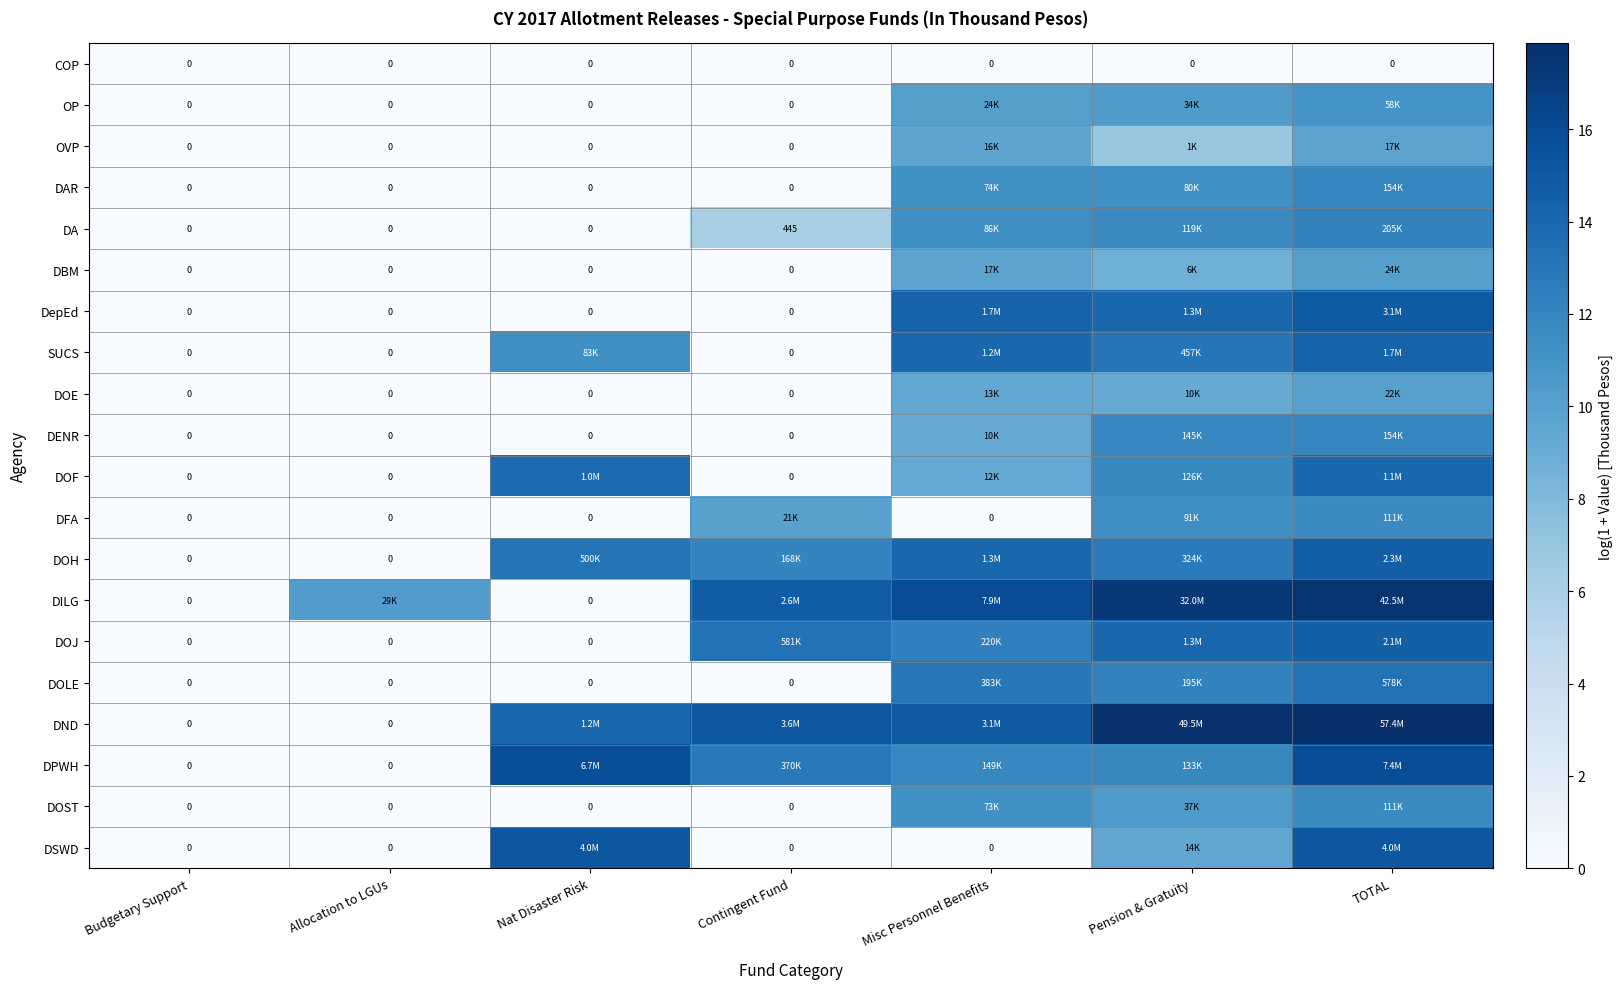

Count the number of data series in this chart.

20